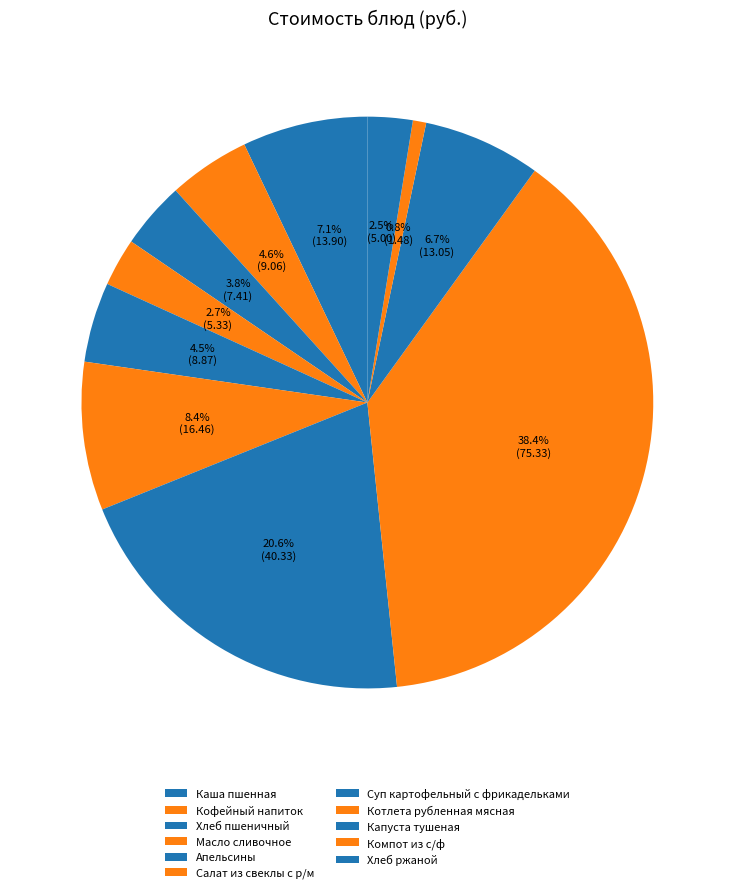

Does Компот из с/ф represent more than half of the total?

No